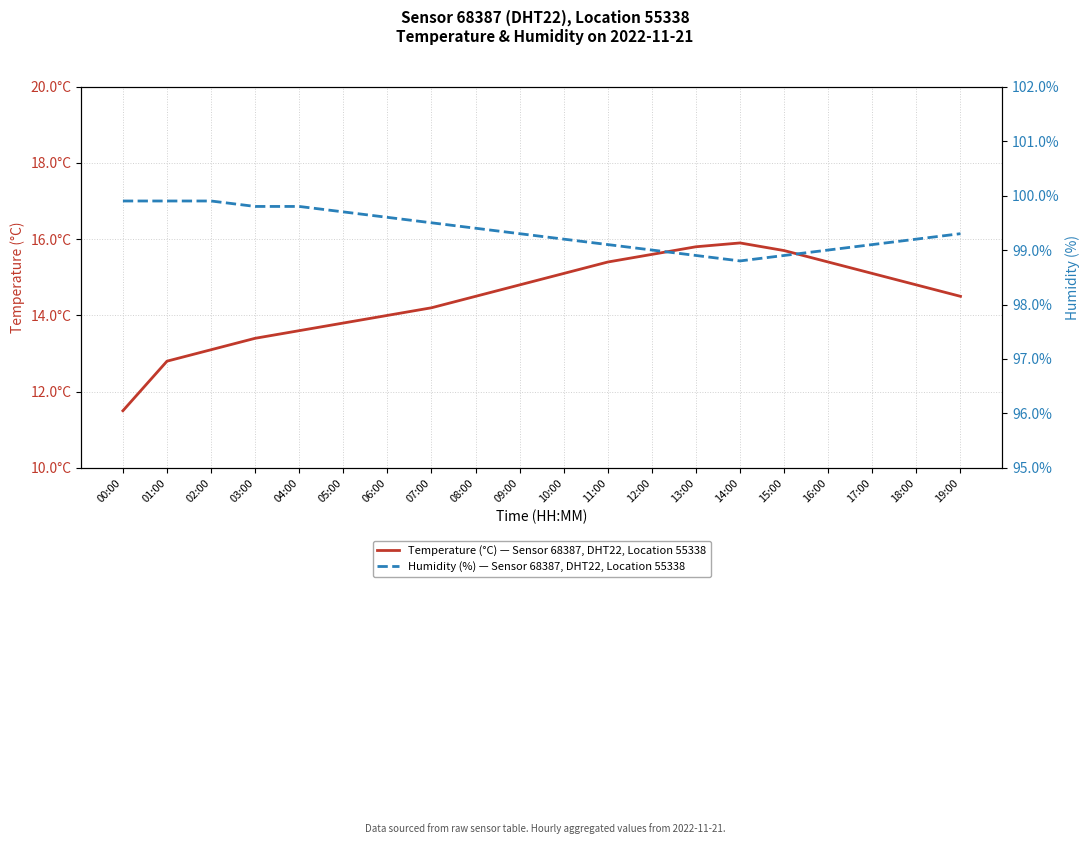

Reading left to right, extract all data points from this chart.

temperature: 00:00=11.5	01:00=12.8	02:00=13.1	03:00=13.4	04:00=13.6	05:00=13.8	06:00=14.0	07:00=14.2	08:00=14.5	09:00=14.8	10:00=15.1	11:00=15.4	12:00=15.6	13:00=15.8	14:00=15.9	15:00=15.7	16:00=15.4	17:00=15.1	18:00=14.8	19:00=14.5
humidity: 00:00=99.9	01:00=99.9	02:00=99.9	03:00=99.8	04:00=99.8	05:00=99.7	06:00=99.6	07:00=99.5	08:00=99.4	09:00=99.3	10:00=99.2	11:00=99.1	12:00=99.0	13:00=98.9	14:00=98.8	15:00=98.9	16:00=99.0	17:00=99.1	18:00=99.2	19:00=99.3